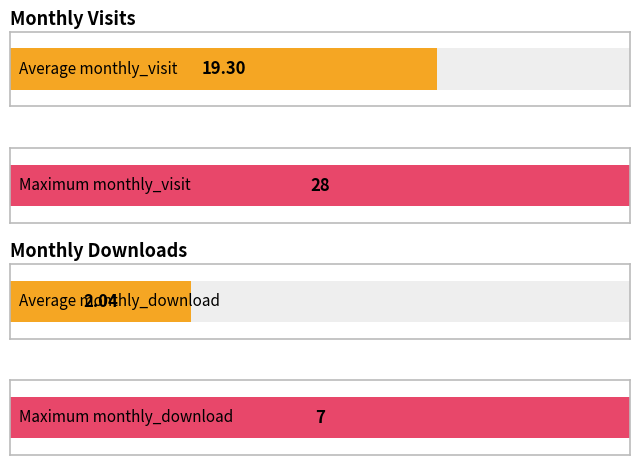

Reading left to right, extract all data points from this chart.

monthly_visit: 13	7	20	21	28	27	22	20	19	16	18	20	23	19	23	20	19	20	20	20	26	21	2
monthly_download_resource: 1	0	2	0	3	0	1	1	1	0	2	6	6	3	6	7	3	1	0	2	0	1	1